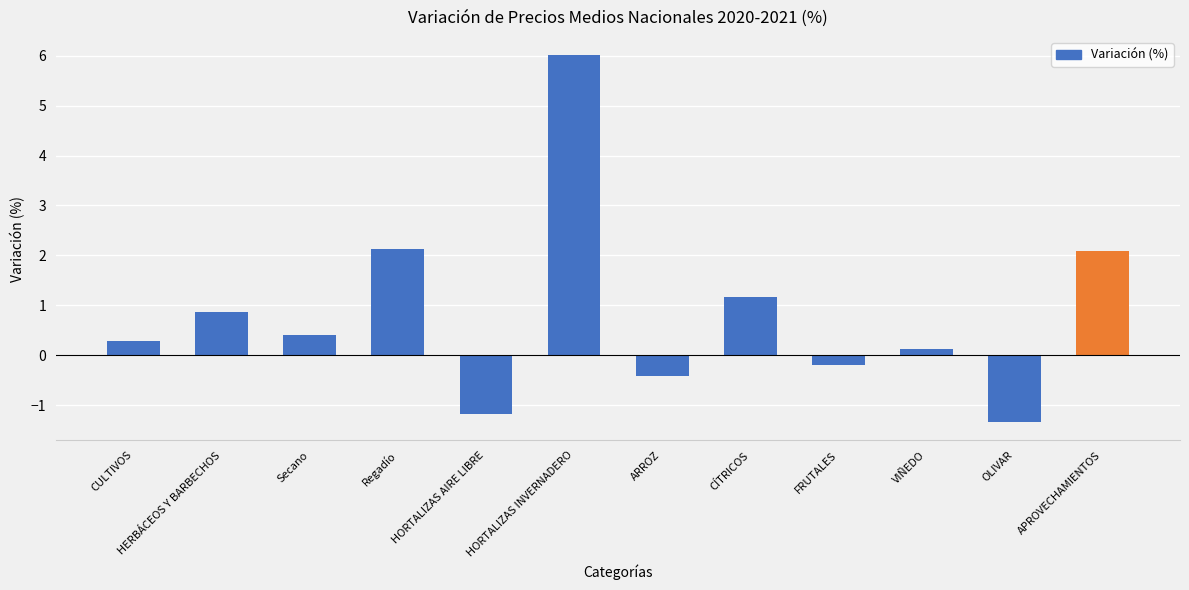

What is the change in value from FRUTALES to APROVECHAMIENTOS?

+2.3